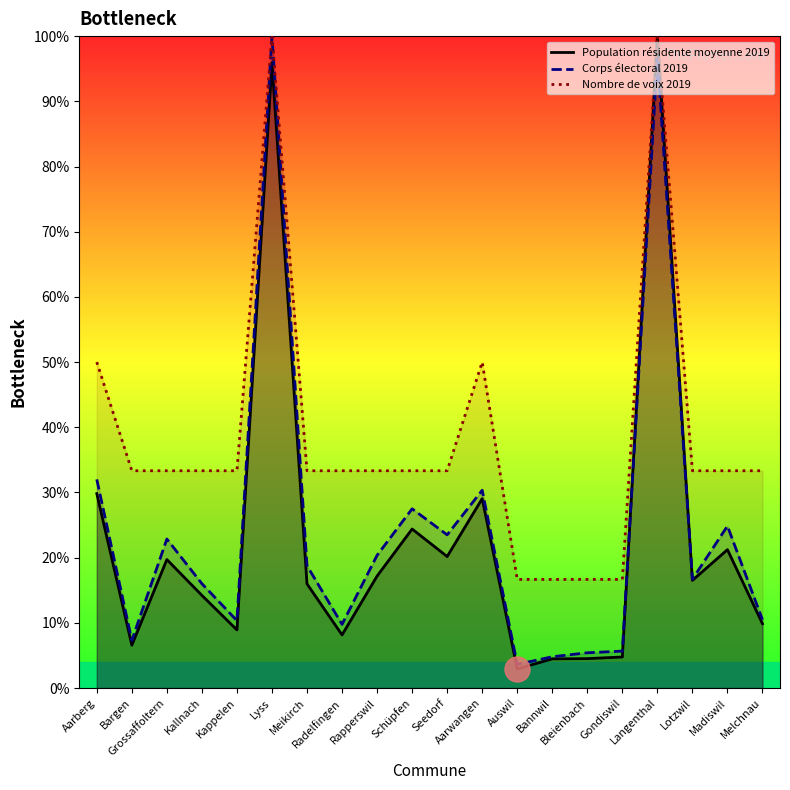

Where is the first local minimum for Population résidente moyenne 2019?

Bargen